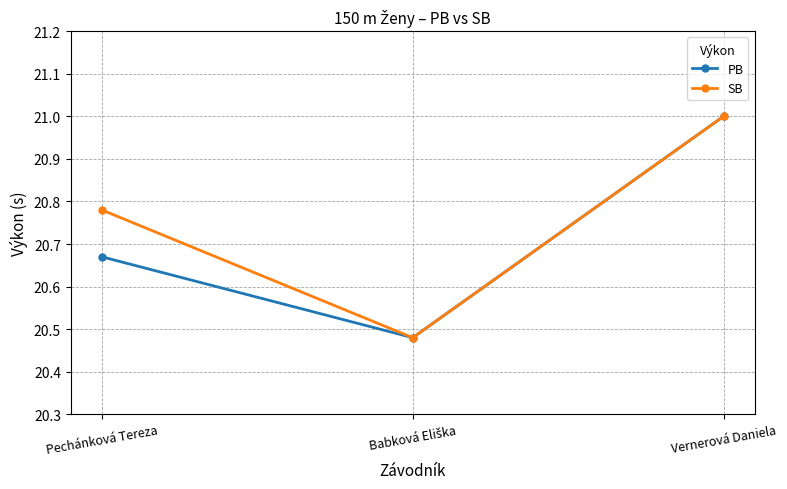

Rank the series by their average value, from lowest to highest.

PB, SB